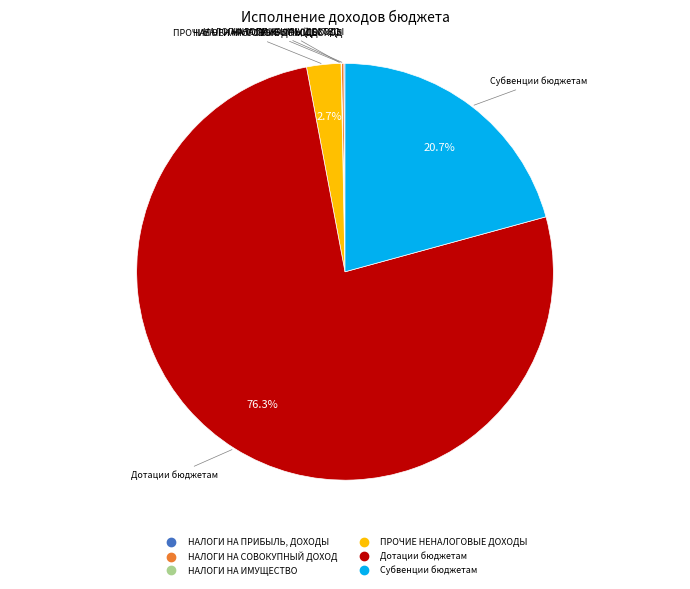

What is the largest slice in the pie chart?

Дотации бюджетам